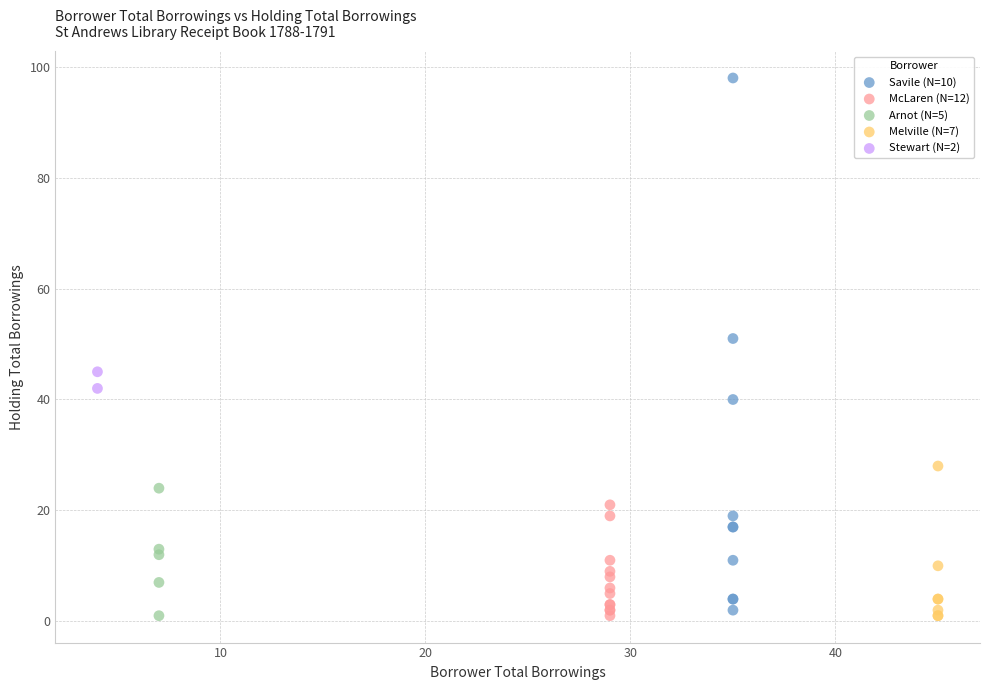

Which series has the largest Y range (max minus min)?

Savile (N=10)